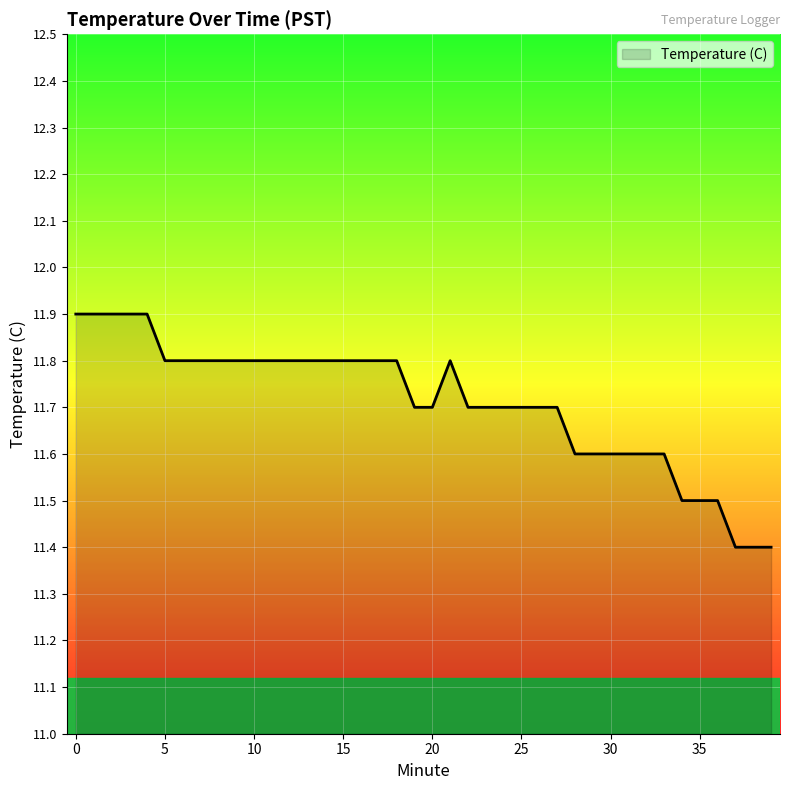

What is the difference between the maximum and minimum values?

0.5